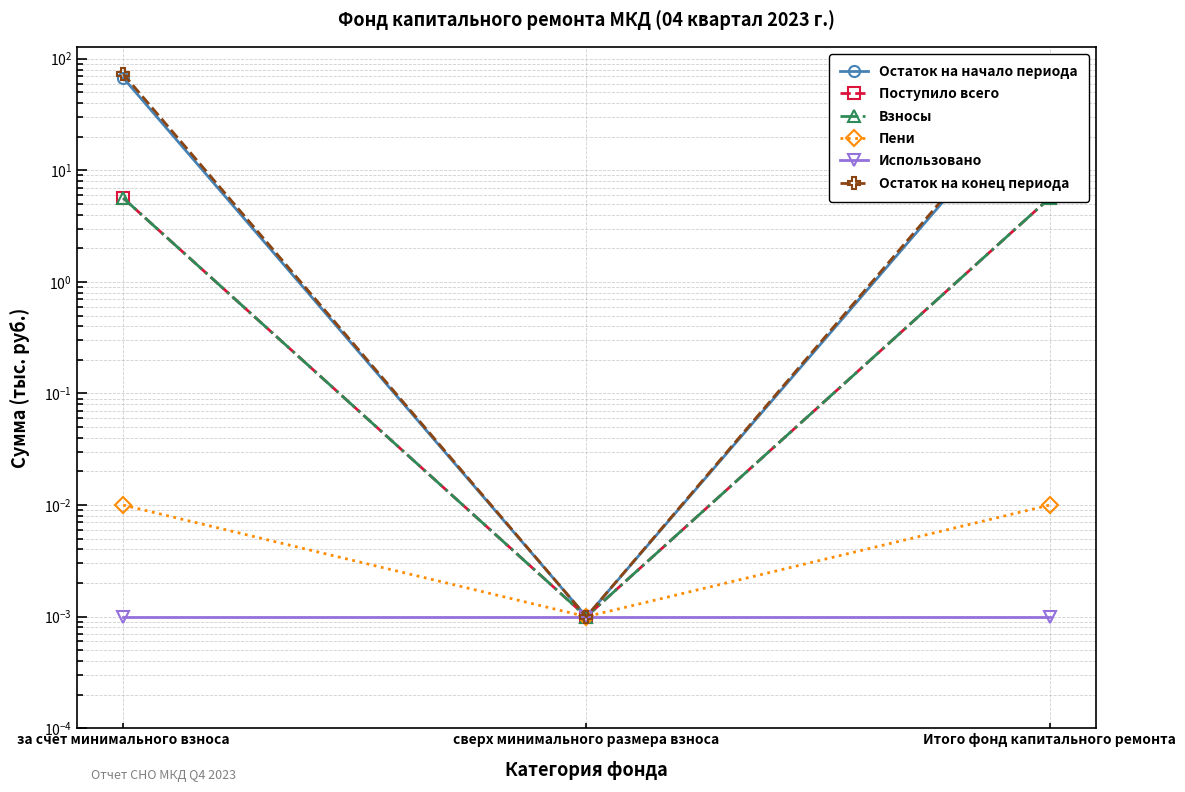

Which series has the largest range (max minus min)?

Остаток на конец периода